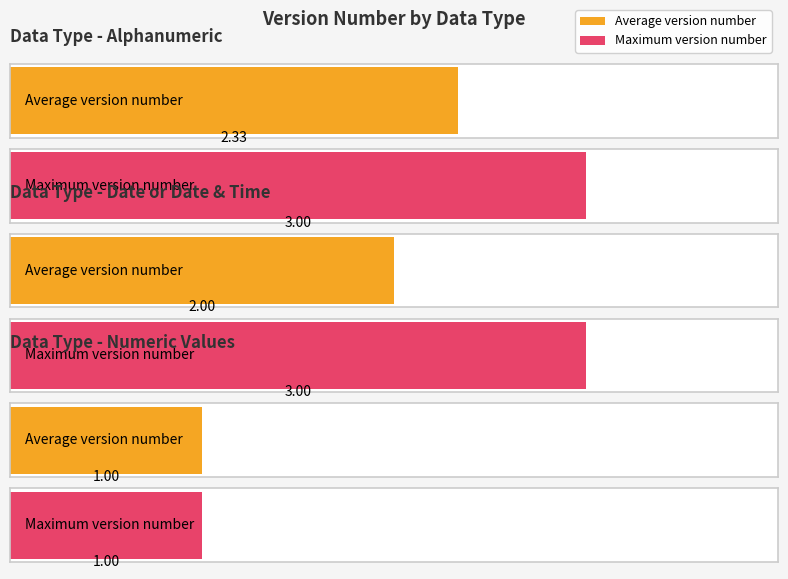

How many data points in Average utilization are less than 3?

3